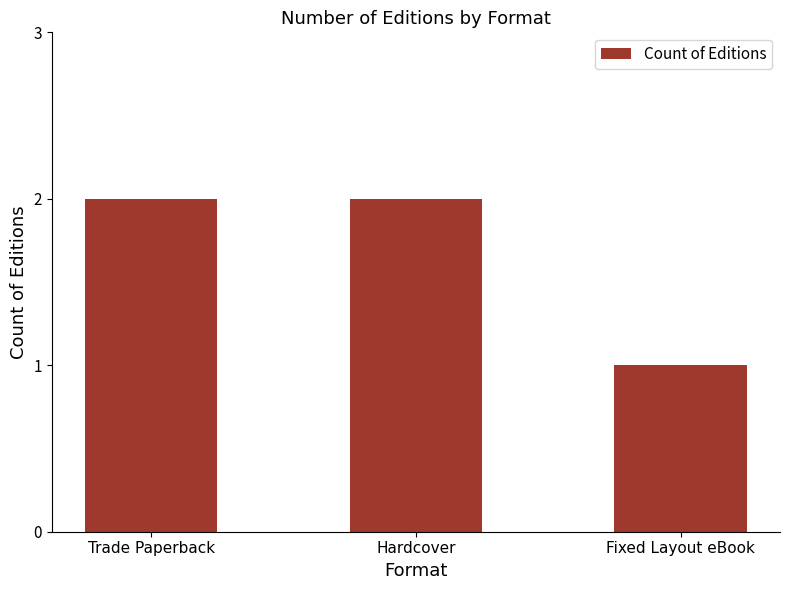

What is the value of the 1st bar from the left?

2